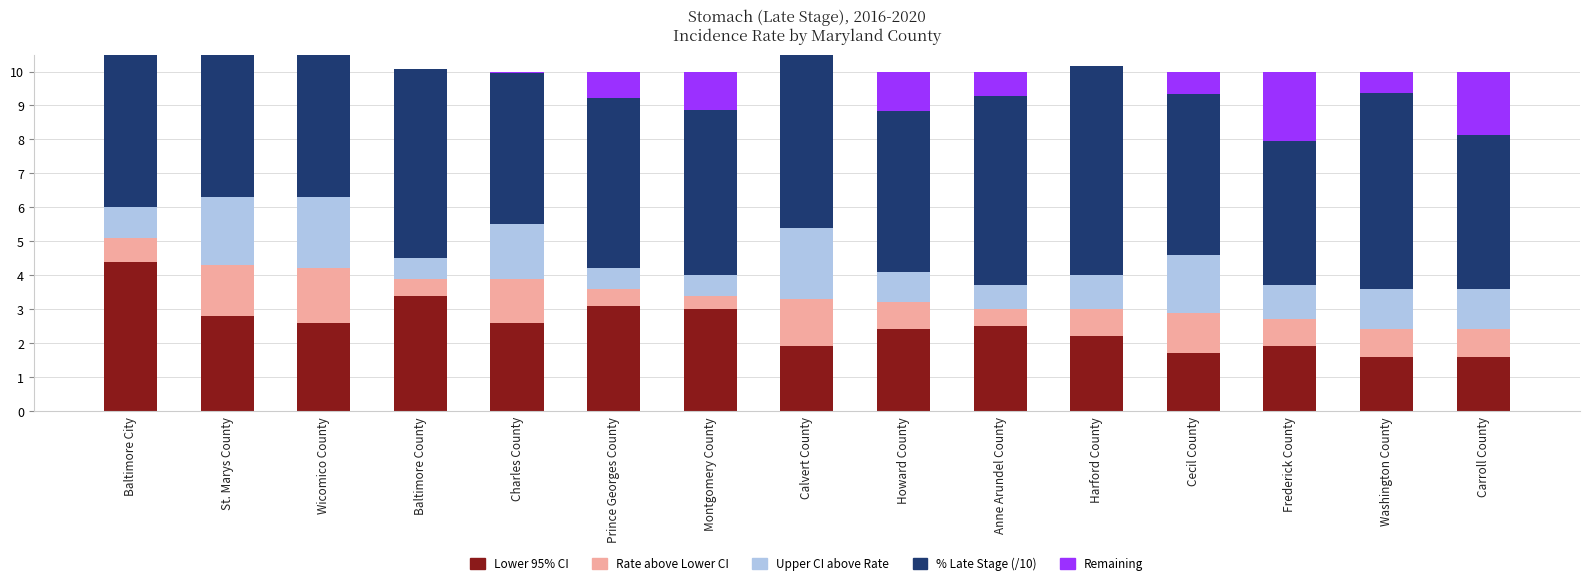

Reading left to right, what are all the values shown in this chart?

Lower 95% CI: 4.4	2.8	2.6	3.4	2.6	3.1	3.0	1.9	2.4	2.5	2.2	1.7	1.9	1.6	1.6
Age-Adj Rate (above lower): 0.7	1.5	1.6	0.5	1.3	0.5	0.4	1.4	0.8	0.5	0.8	1.2	0.8	0.8	0.8
Upper 95% CI (above rate): 0.9	2.0	2.1	0.6	1.6	0.6	0.6	2.1	0.9	0.7	1.0	1.7	1.0	1.2	1.2
% Late Stage (/10): 5.9	6.2	5.2	5.6	4.5	5.0	4.9	5.9	4.8	5.6	6.2	4.8	4.2	5.8	4.5
Remainder to top: 0.0	0.0	0.0	0.0	0.0	0.8	1.1	0.0	1.1	0.7	0.0	0.7	2.1	0.6	1.9